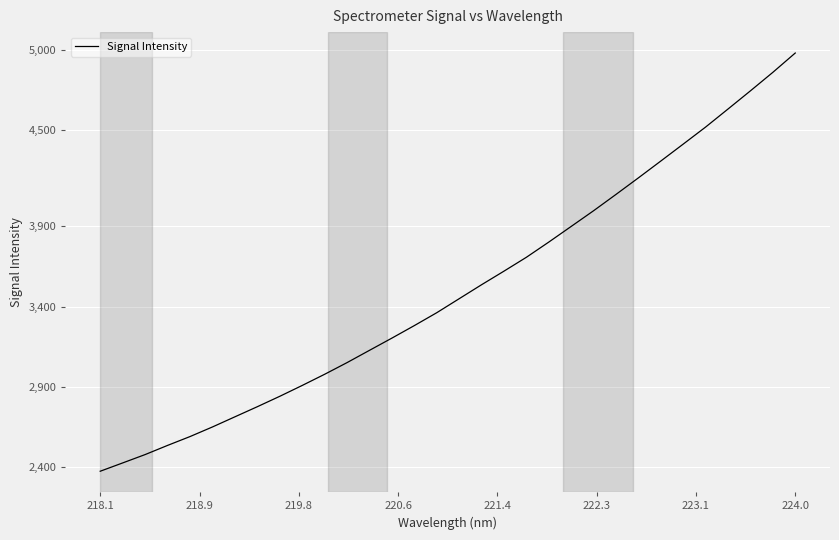

What is the sum of all values?

112063.1